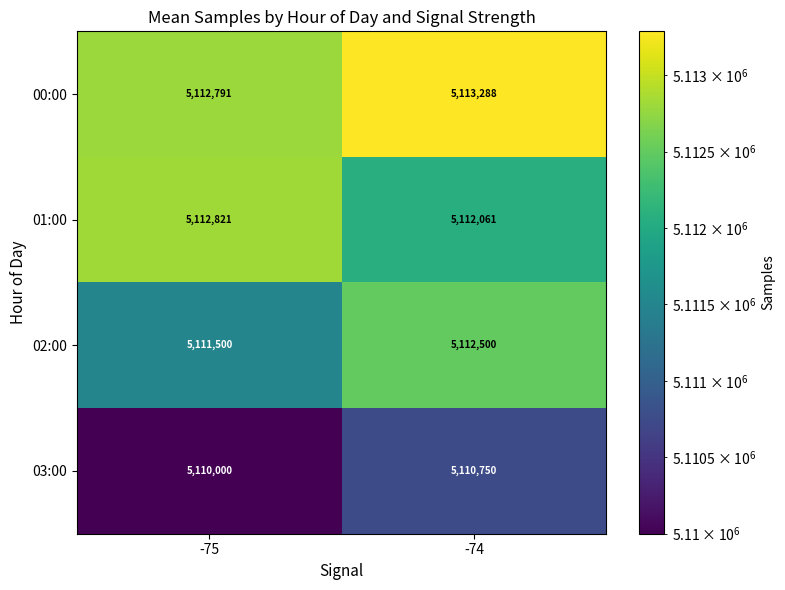

At how many categories does at least one series exceed 5112056?

2